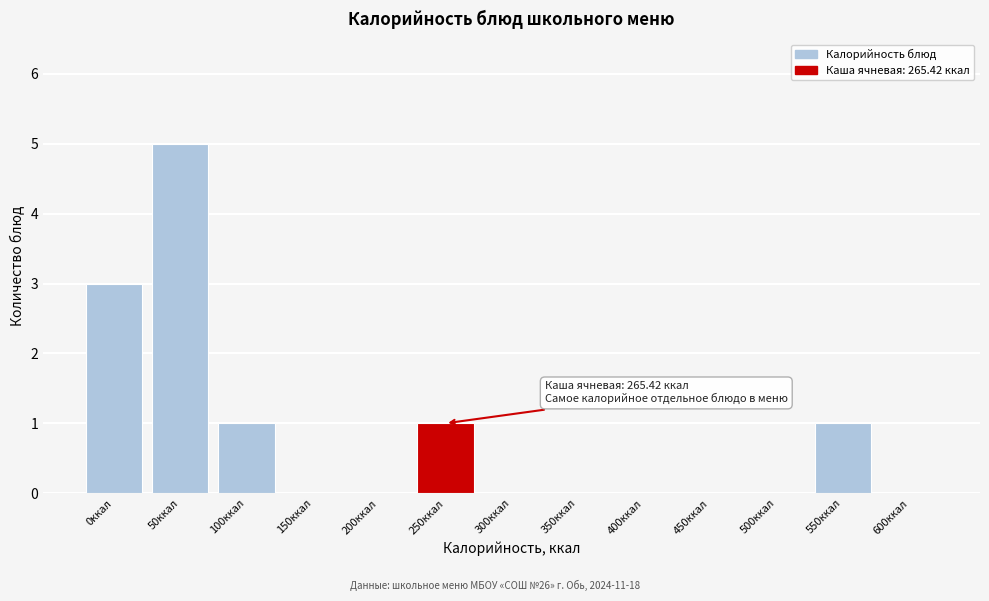

Reading left to right, transcribe all the data shown in this chart.

0ккал=3	50ккал=5	100ккал=1	150ккал=0	200ккал=0	250ккал=1	300ккал=0	350ккал=0	400ккал=0	450ккал=0	500ккал=0	550ккал=1	600ккал=0